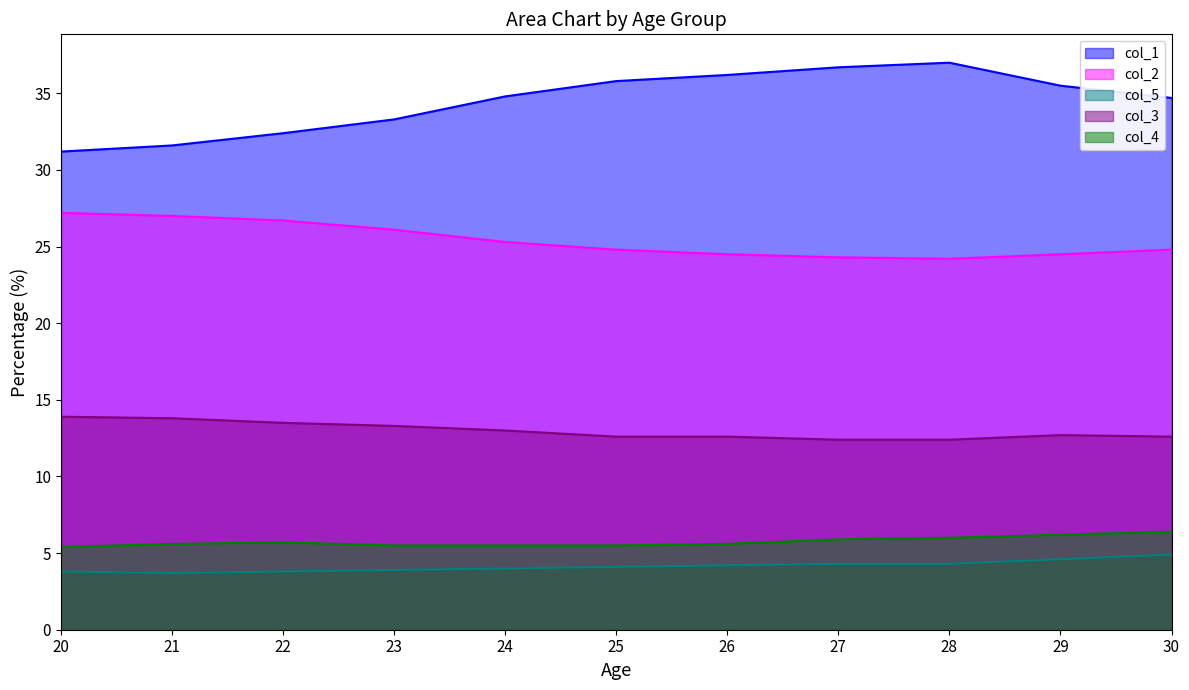

What is the value of the col_4 point at the 5th from the left?

5.5